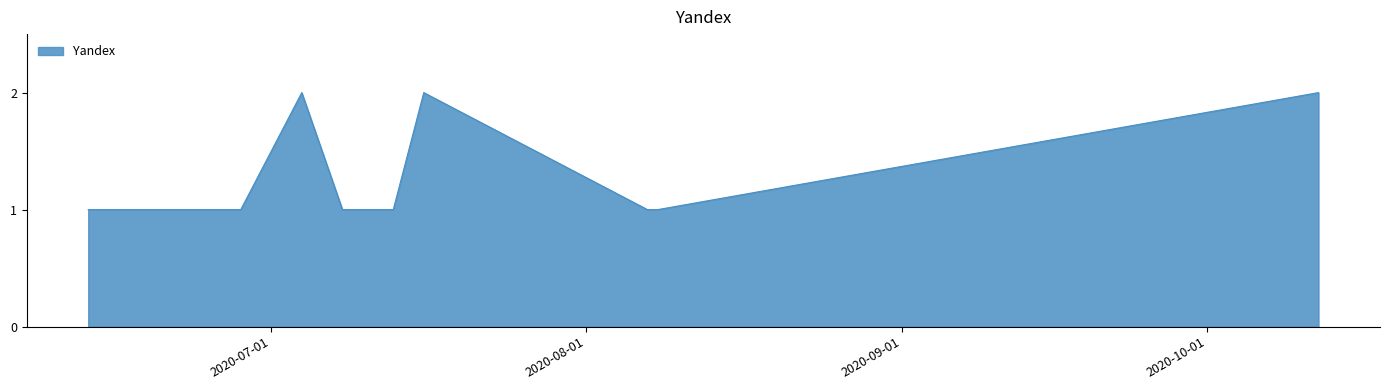

Count the values in the range 1 to 2.

11